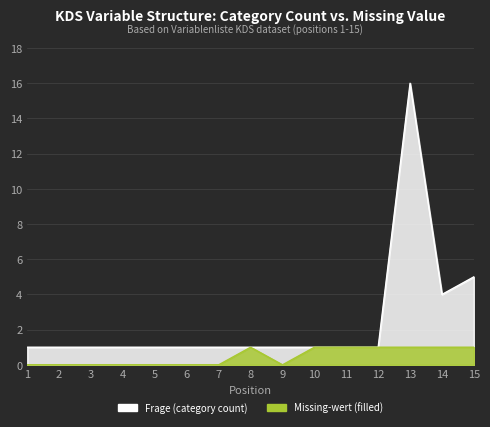

What are all the series names shown in the legend?

Frage (category count), Missing-wert (filled)